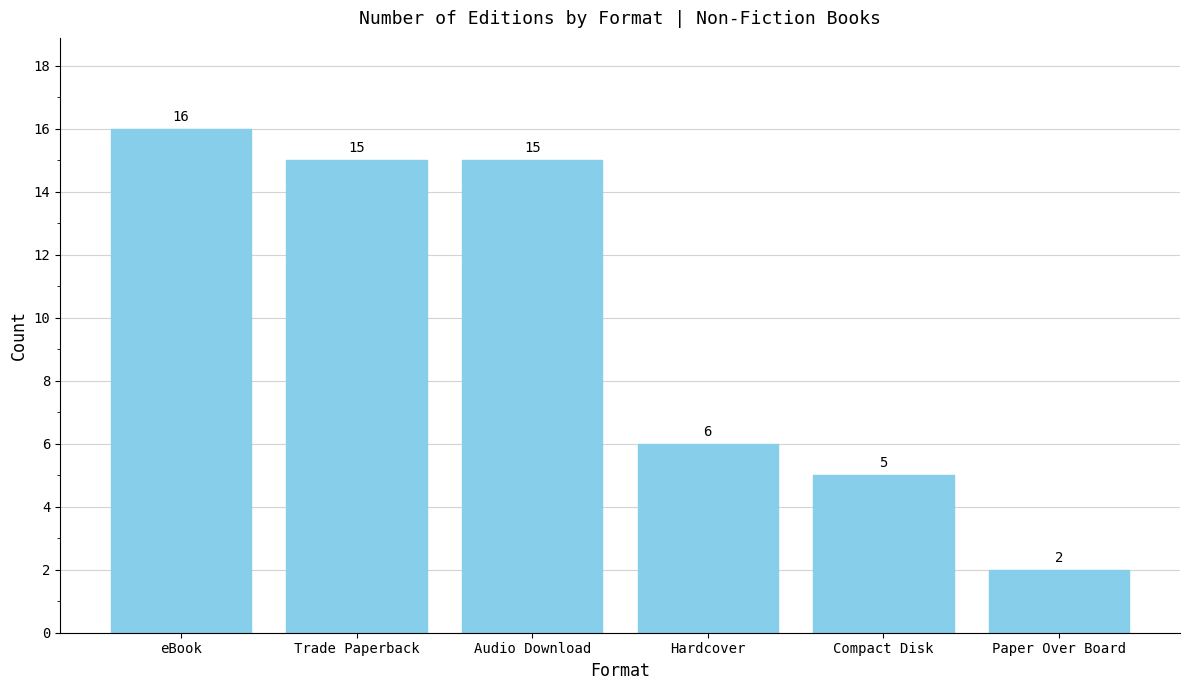

What is the difference between the maximum and minimum values?

14